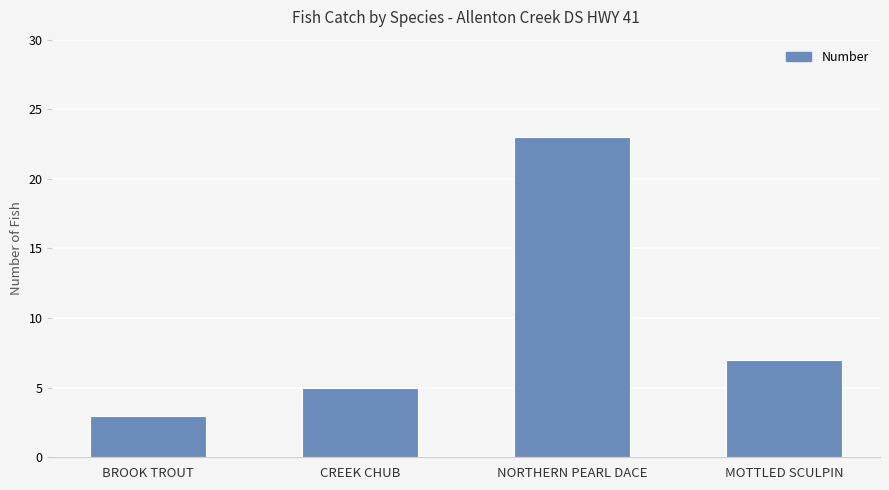

Read the value at NORTHERN PEARL DACE, to the nearest 5.

25